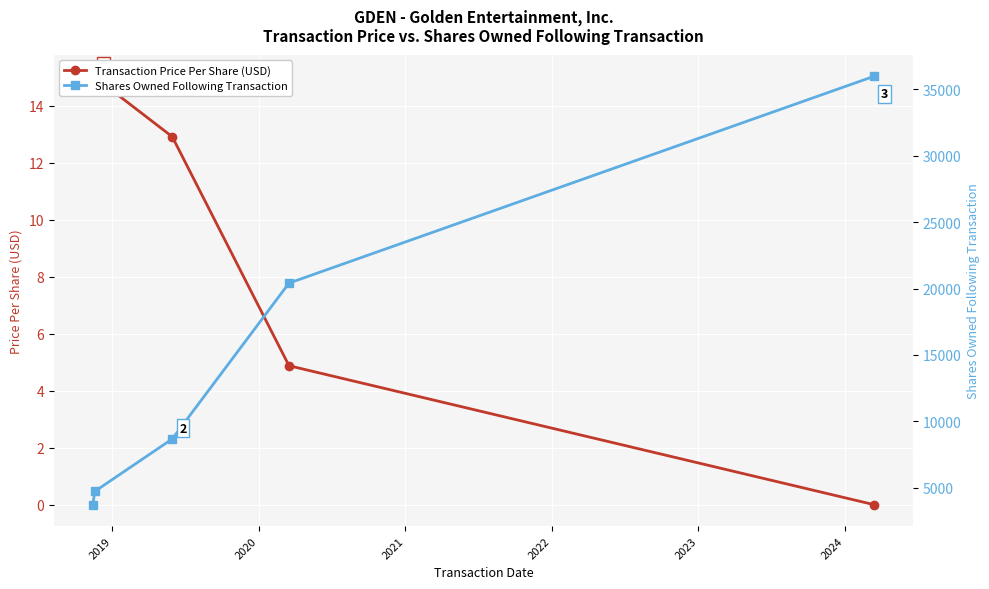

True or false: Transaction Price Per Share (USD) has a value of 15.0 at 2019.

True